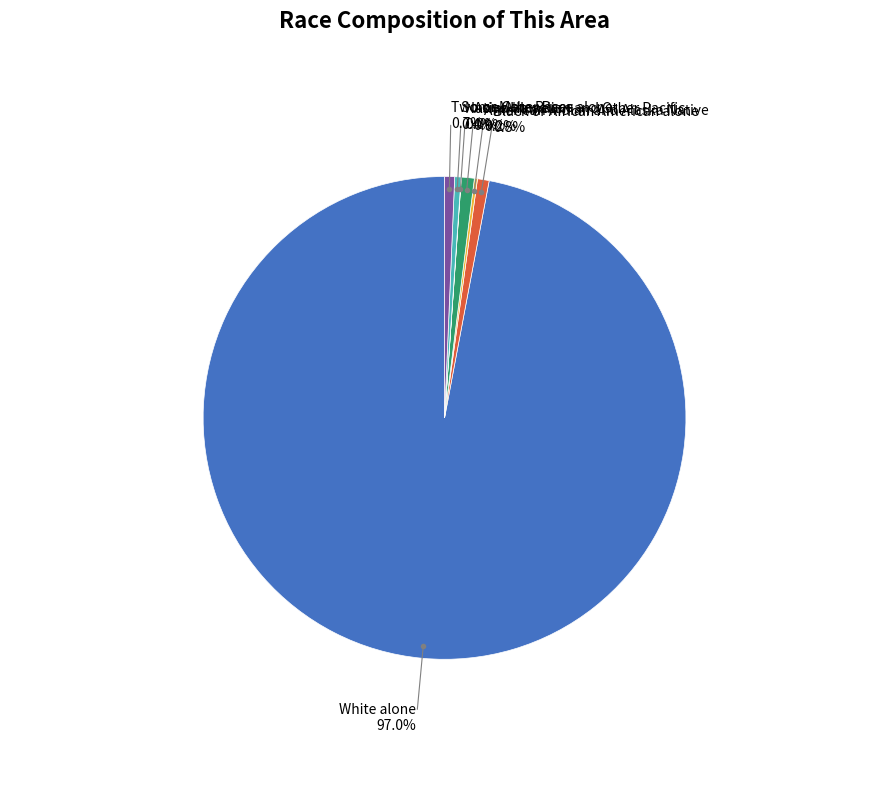

The White alone slice represents 97% of the pie. True or false?

True